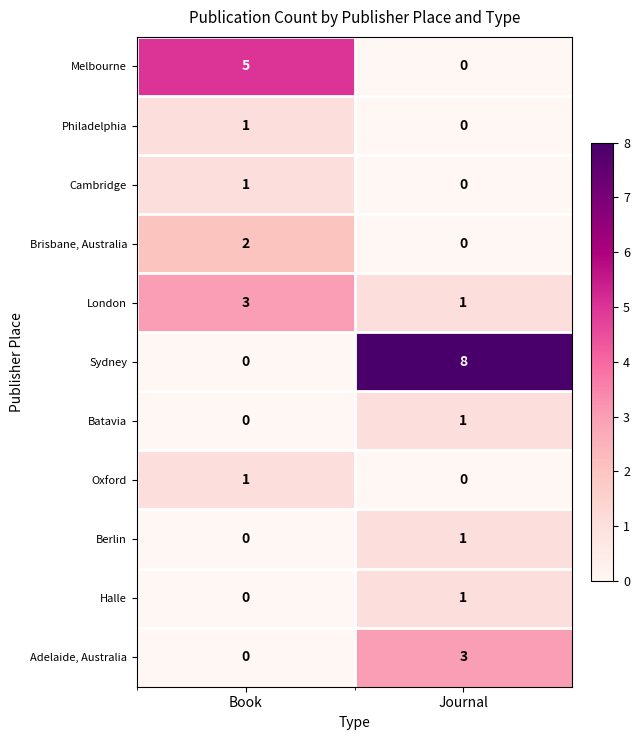

Which series changed the most between Book and Journal?

Sydney